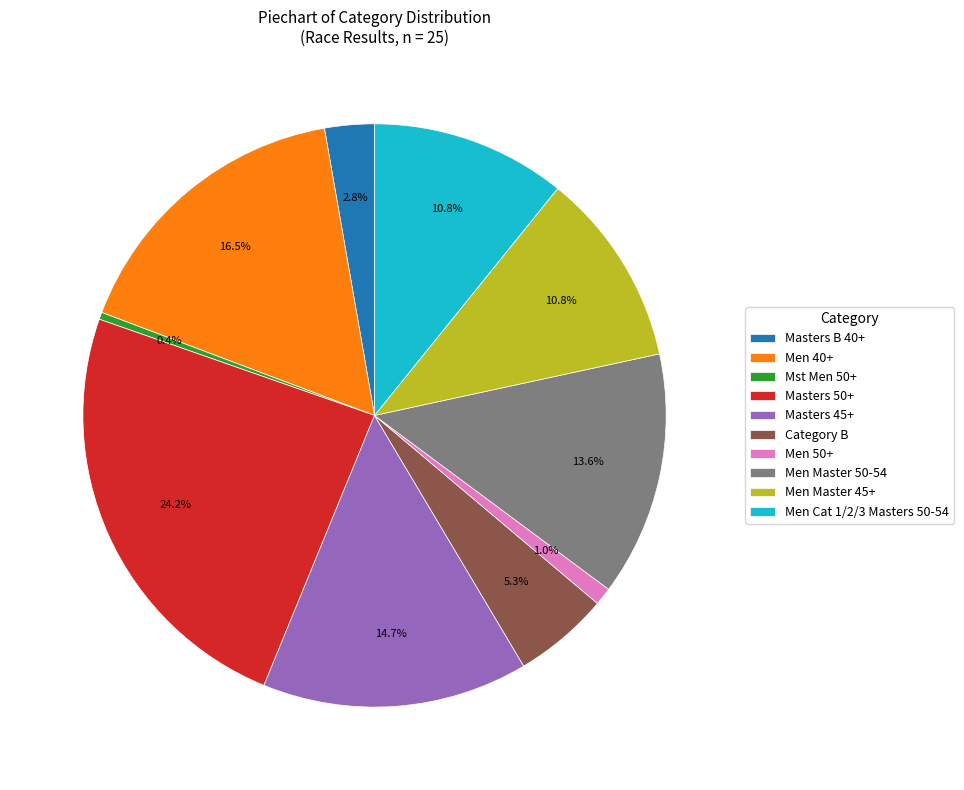

To the nearest percent, what percentage of the pie is Men Master 45+?

11%